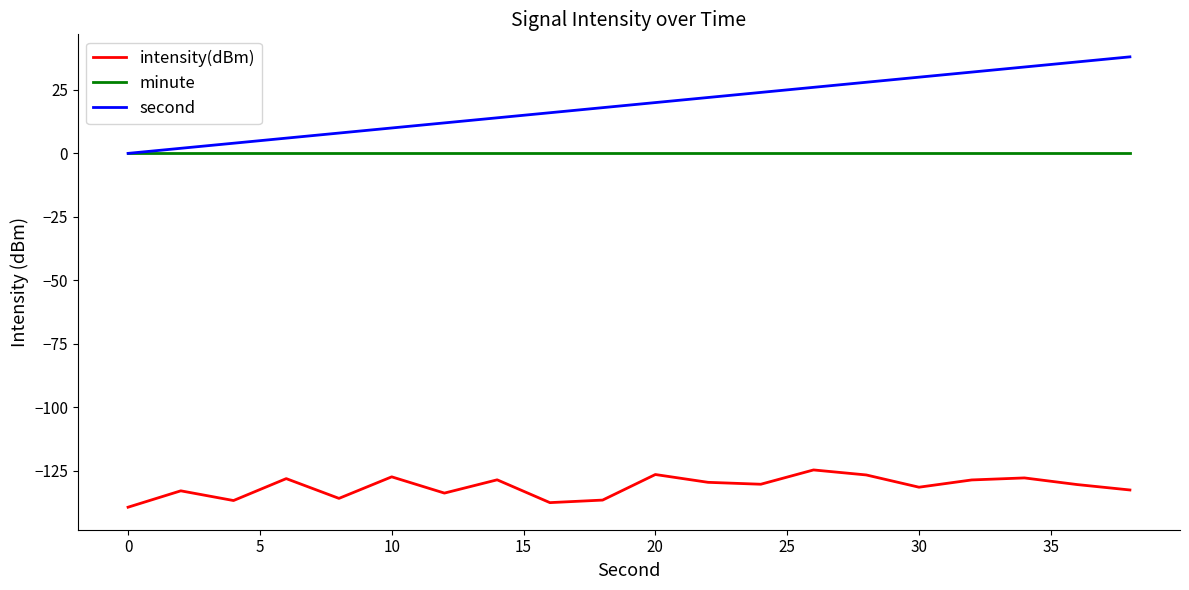

Rank the series by their maximum value, from highest to lowest.

second, minute, intensity(dBm)